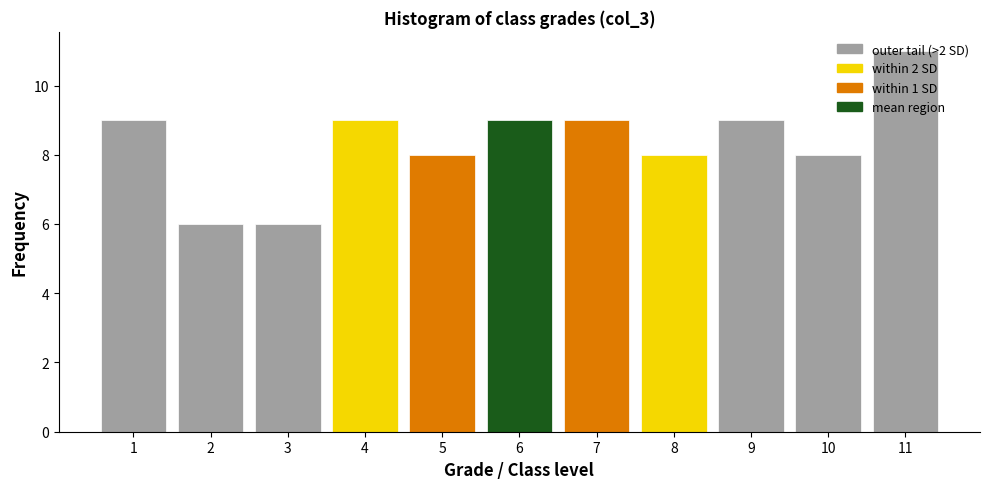

What is the height of the bar covering 4.5 to 5.5 on the x-axis? The values are not printed on the chart, so give them approximately, as read against the axis.

8